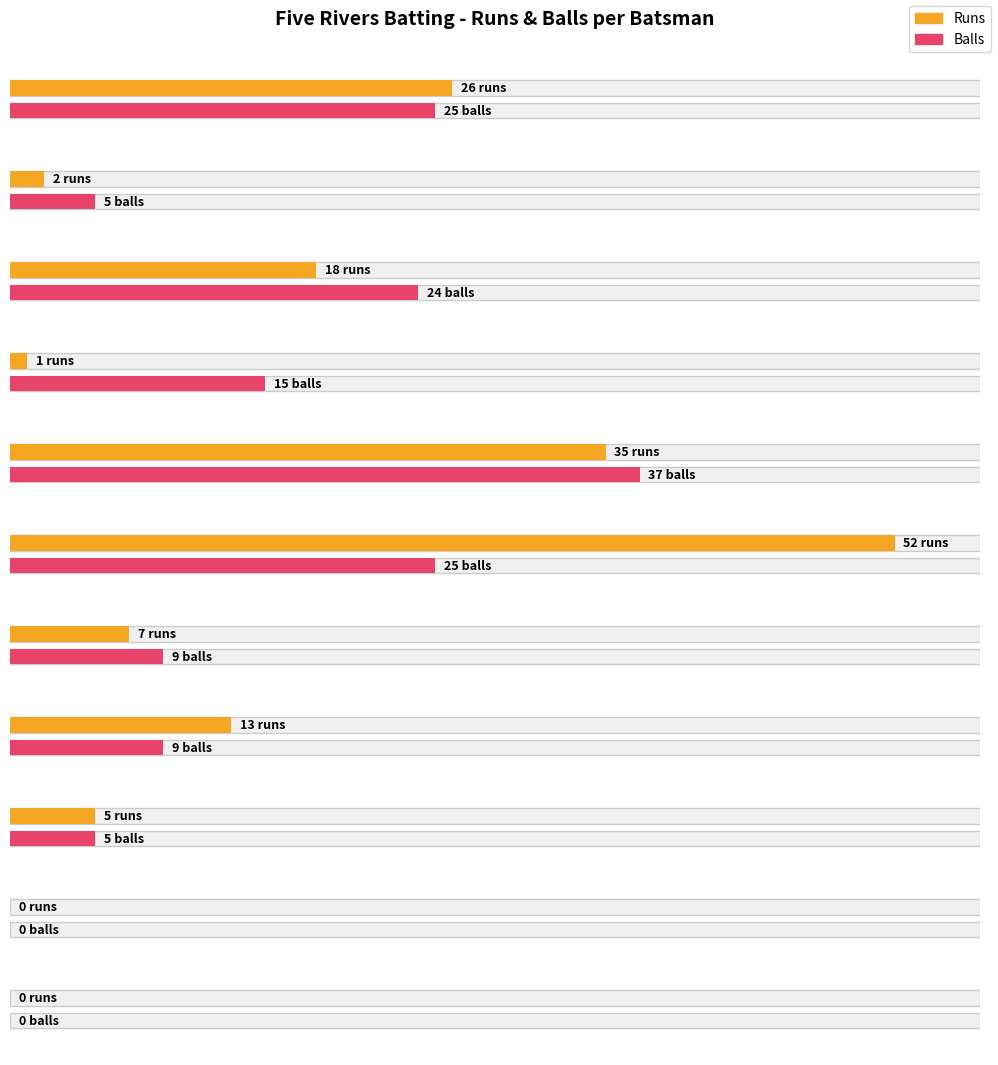

Rank the categories by Runs value from lowest to highest.

Manpreet Dhindsa, Jivtesh Kandohla, Vishal Bawa, Navjot Singh Gill, Kuljinder Dhillon, Aayush Katyal, Gurjant Chahal, Harsimran Singh, Harsharandeep Singh, Rohit Sharma, Shubhdeep Singh